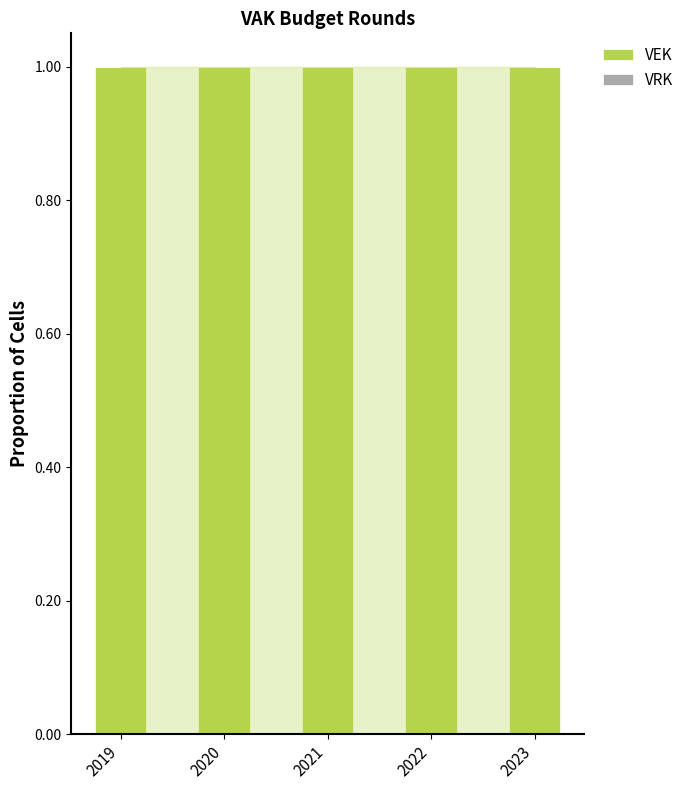

Reading right to left, extract all data points from this chart.

VEK: 1	1	1	1	1
VRK: 0	0	0	0	0